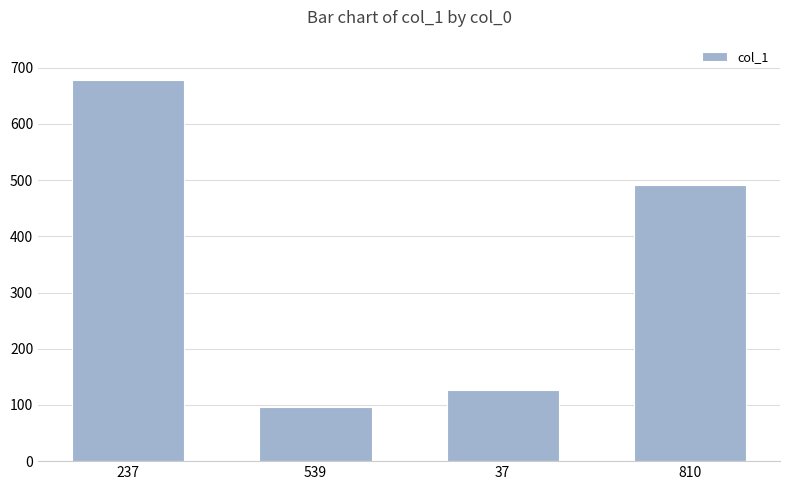

Reading left to right, transcribe all the data shown in this chart.

679	96	127	492